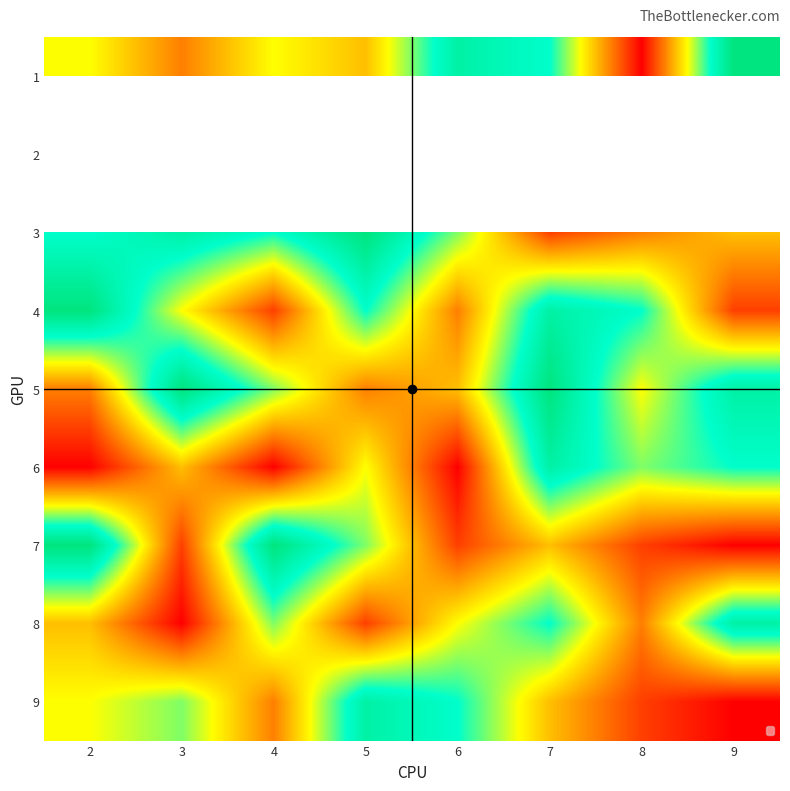

Is the value of 5 at 5 greater than the value of 1 at 9?

No